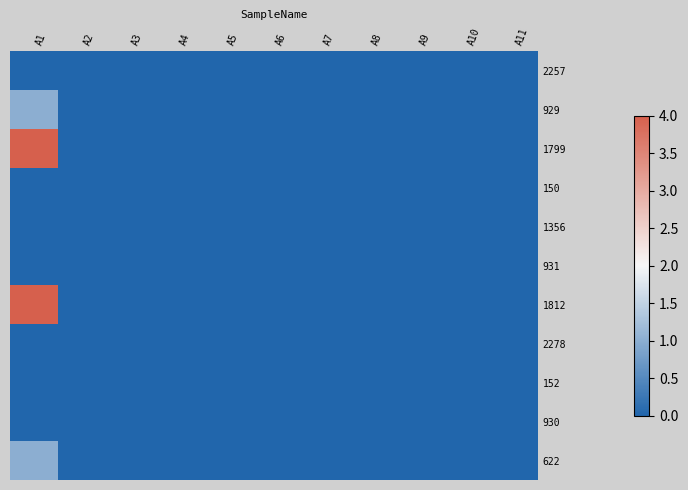

Reading left to right, extract all data points from this chart.

2257: A1=0	A2=0	A3=0	A4=0	A5=0	A6=0	A7=0	A8=0	A9=0	A10=0	A11=0
929: A1=1	A2=0	A3=0	A4=0	A5=0	A6=0	A7=0	A8=0	A9=0	A10=0	A11=0
1799: A1=4	A2=0	A3=0	A4=0	A5=0	A6=0	A7=0	A8=0	A9=0	A10=0	A11=0
150: A1=0	A2=0	A3=0	A4=0	A5=0	A6=0	A7=0	A8=0	A9=0	A10=0	A11=0
1356: A1=0	A2=0	A3=0	A4=0	A5=0	A6=0	A7=0	A8=0	A9=0	A10=0	A11=0
931: A1=0	A2=0	A3=0	A4=0	A5=0	A6=0	A7=0	A8=0	A9=0	A10=0	A11=0
1812: A1=4	A2=0	A3=0	A4=0	A5=0	A6=0	A7=0	A8=0	A9=0	A10=0	A11=0
2278: A1=0	A2=0	A3=0	A4=0	A5=0	A6=0	A7=0	A8=0	A9=0	A10=0	A11=0
152: A1=0	A2=0	A3=0	A4=0	A5=0	A6=0	A7=0	A8=0	A9=0	A10=0	A11=0
930: A1=0	A2=0	A3=0	A4=0	A5=0	A6=0	A7=0	A8=0	A9=0	A10=0	A11=0
622: A1=1	A2=0	A3=0	A4=0	A5=0	A6=0	A7=0	A8=0	A9=0	A10=0	A11=0